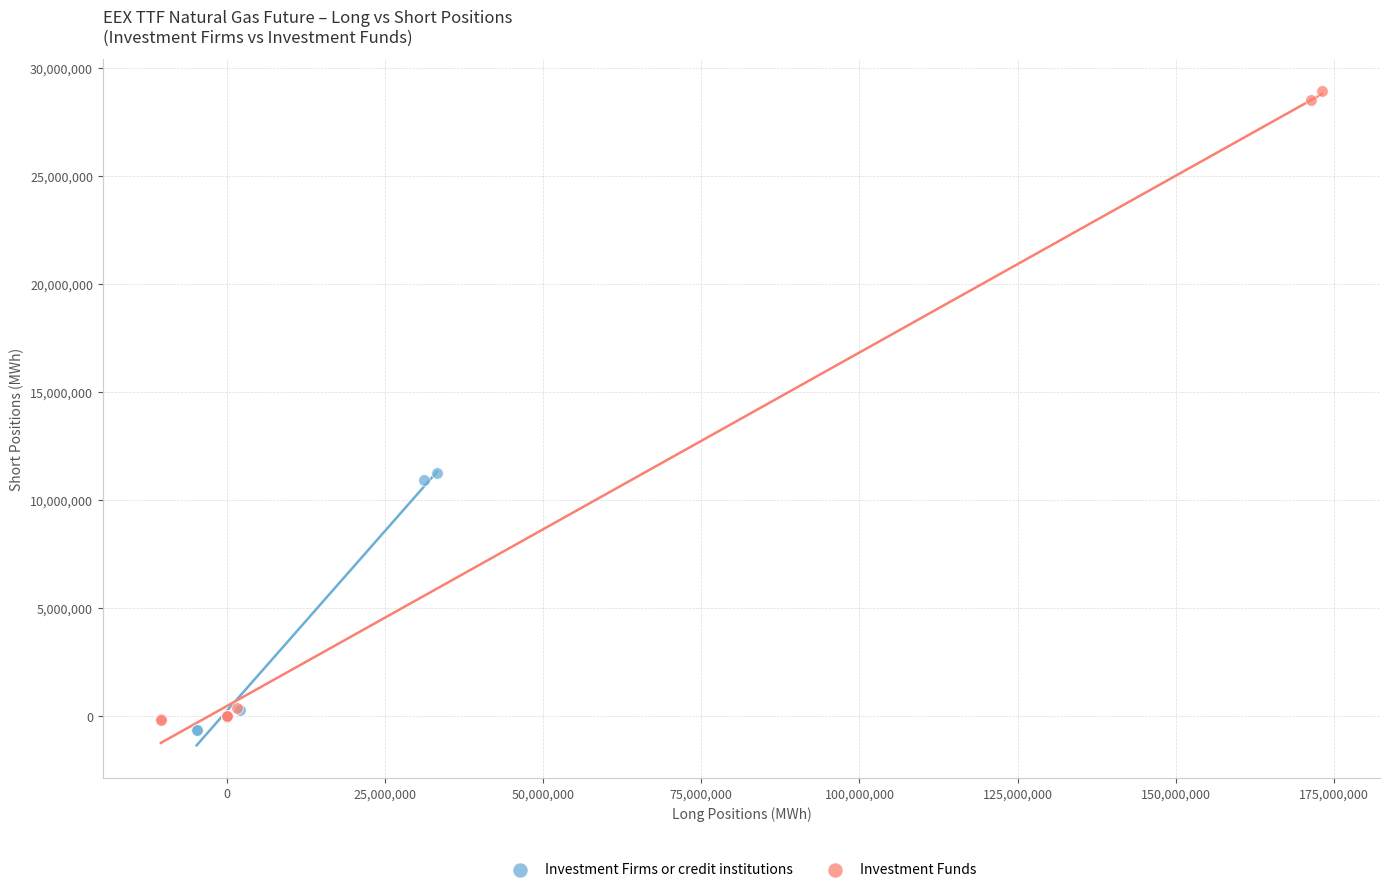

Which series contains the highest Y value?

Investment Funds